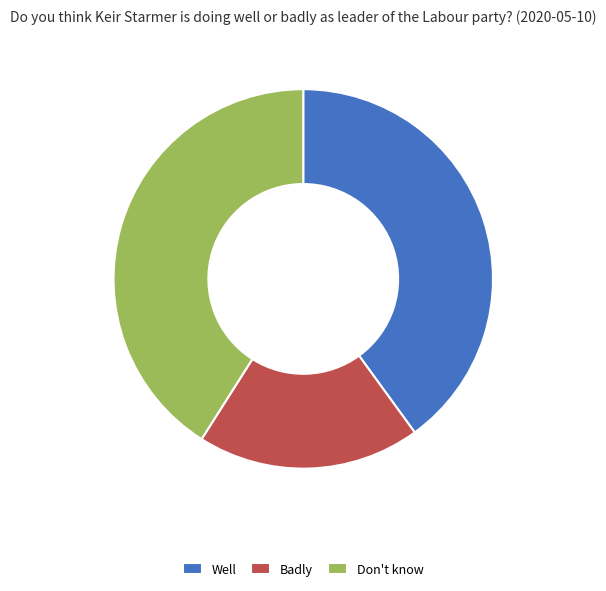

Is the sum of Badly and Well greater than half?

Yes